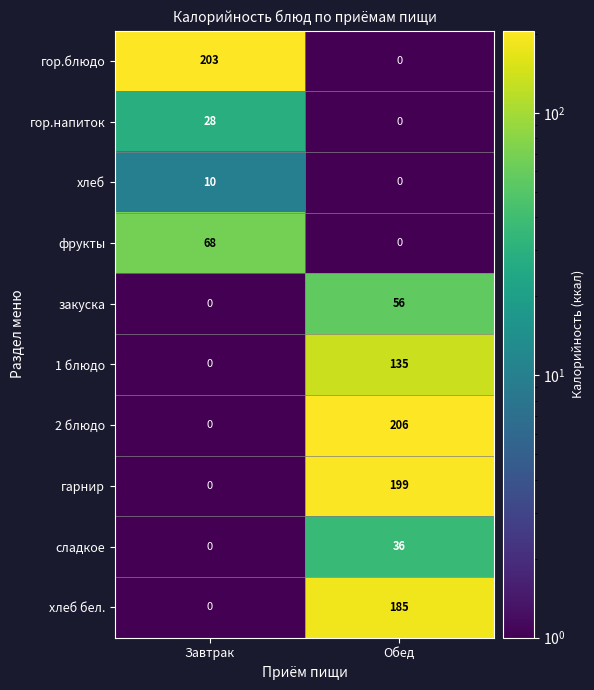

List the series in order of their peak value, lowest first.

хлеб, гор.напиток, сладкое, закуска, фрукты, 1 блюдо, хлеб бел., гарнир, гор.блюдо, 2 блюдо